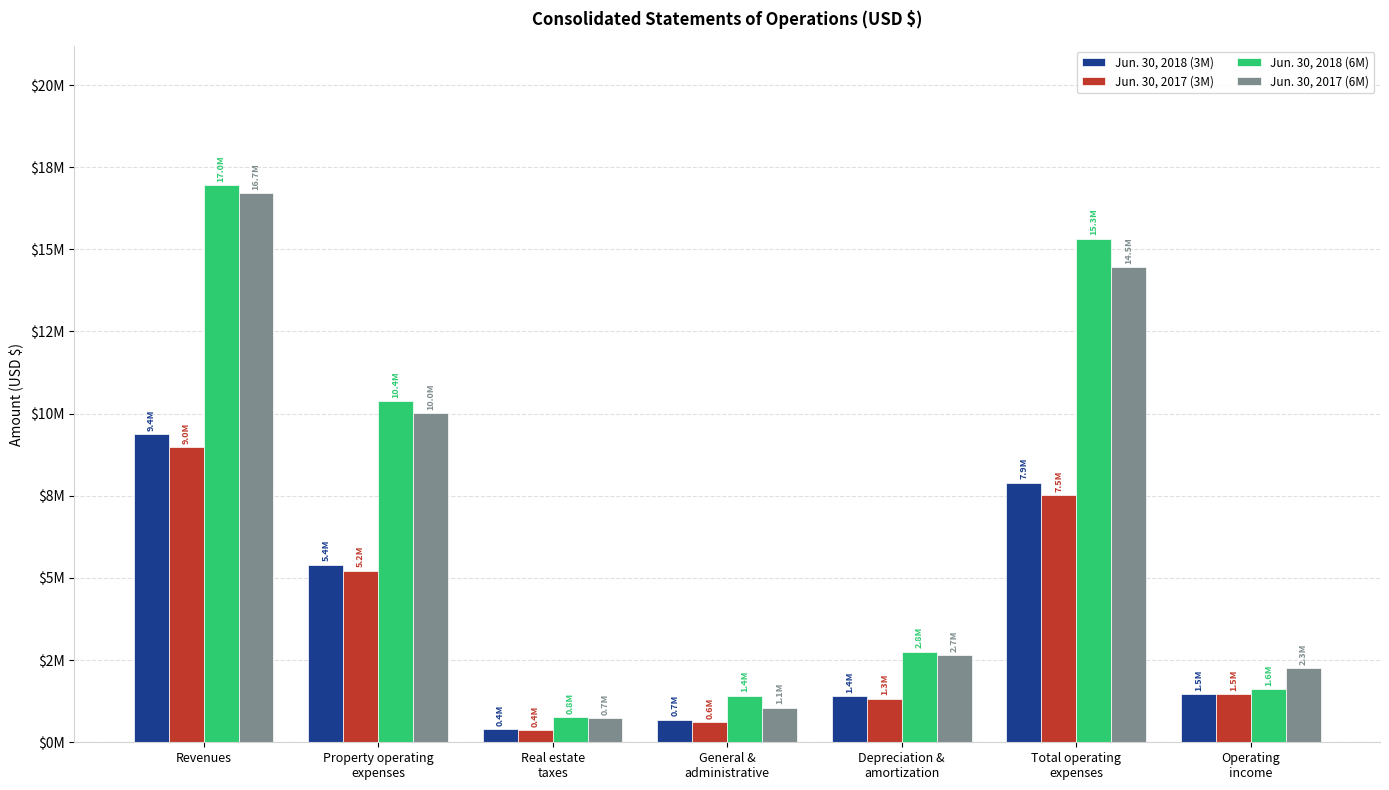

What is the label of the 3rd bar from the left?

Real estate
taxes